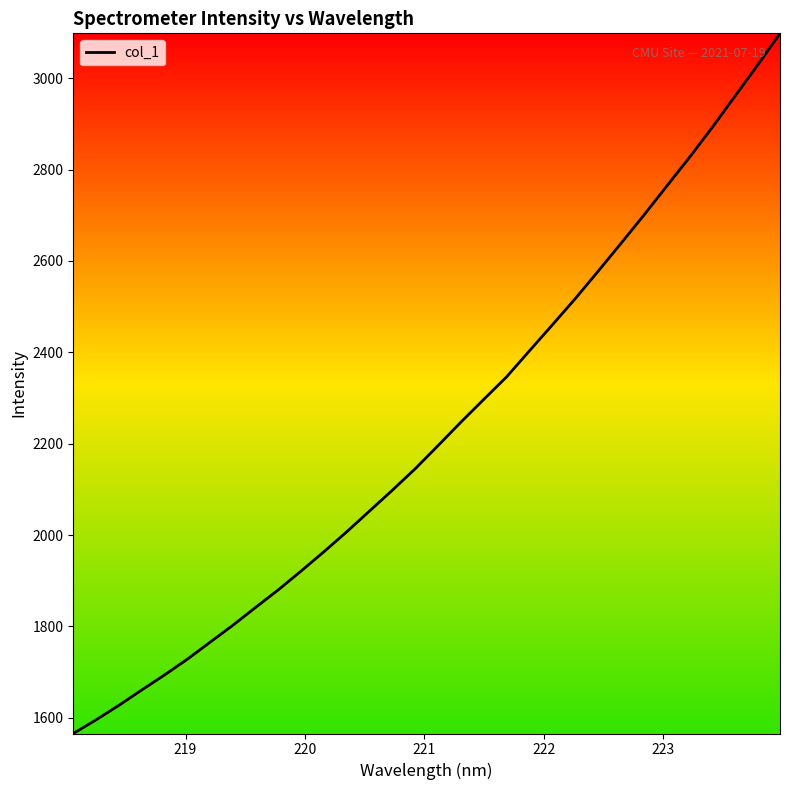

What is the minimum value shown in the chart?

1565.6